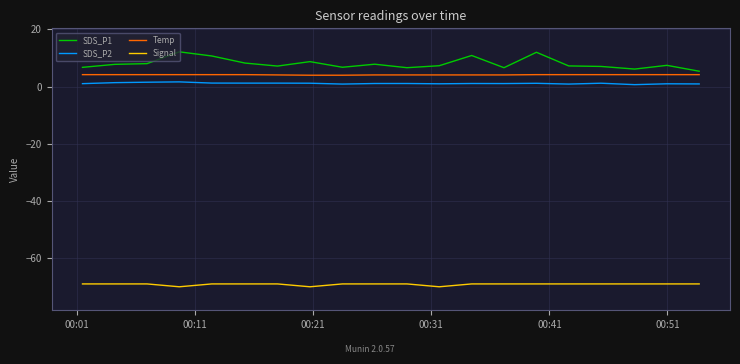

How many categories are shown in the chart?

20